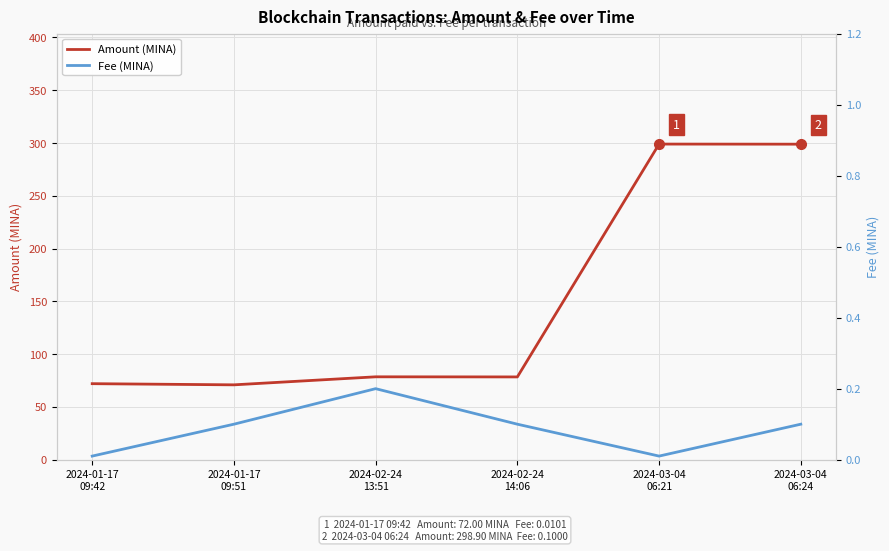

True or false: Amount (MINA) and Fee (MINA) cross at least once.

False